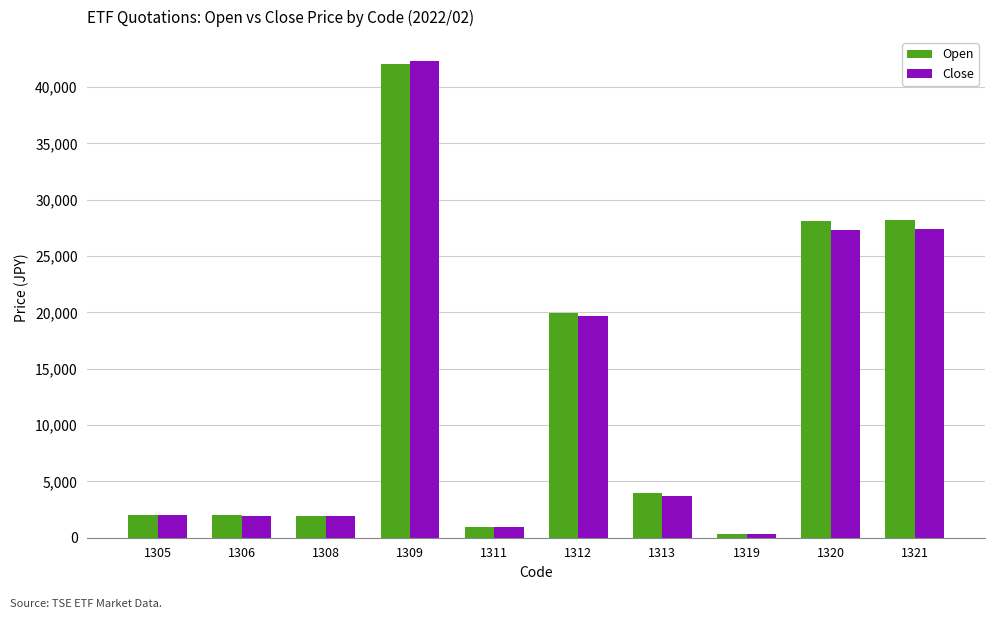

What is the value of the Close bar at the 8th from the left?

345.0